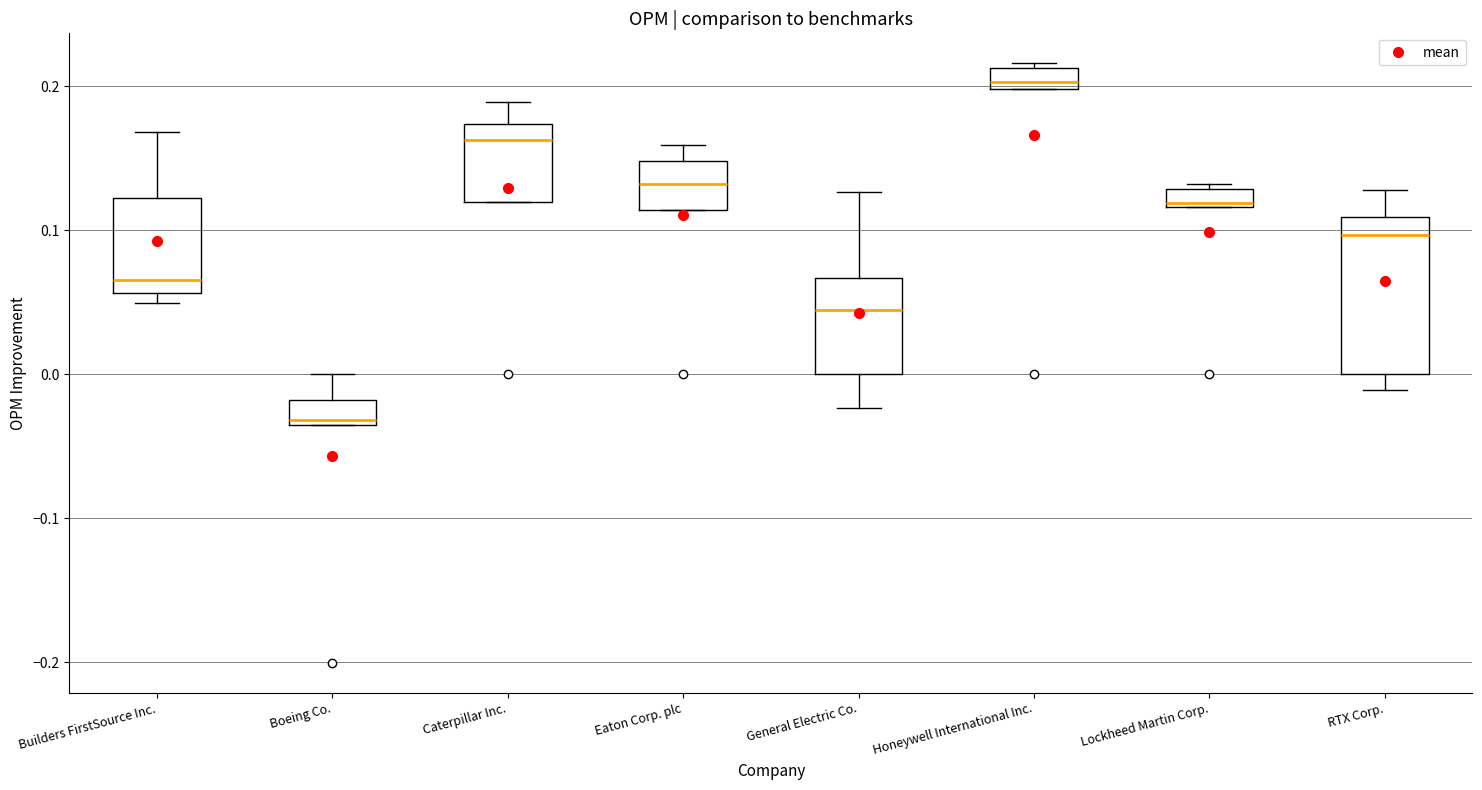

Which box is the tallest, from its lower edge to its upper edge?

RTX Corp.